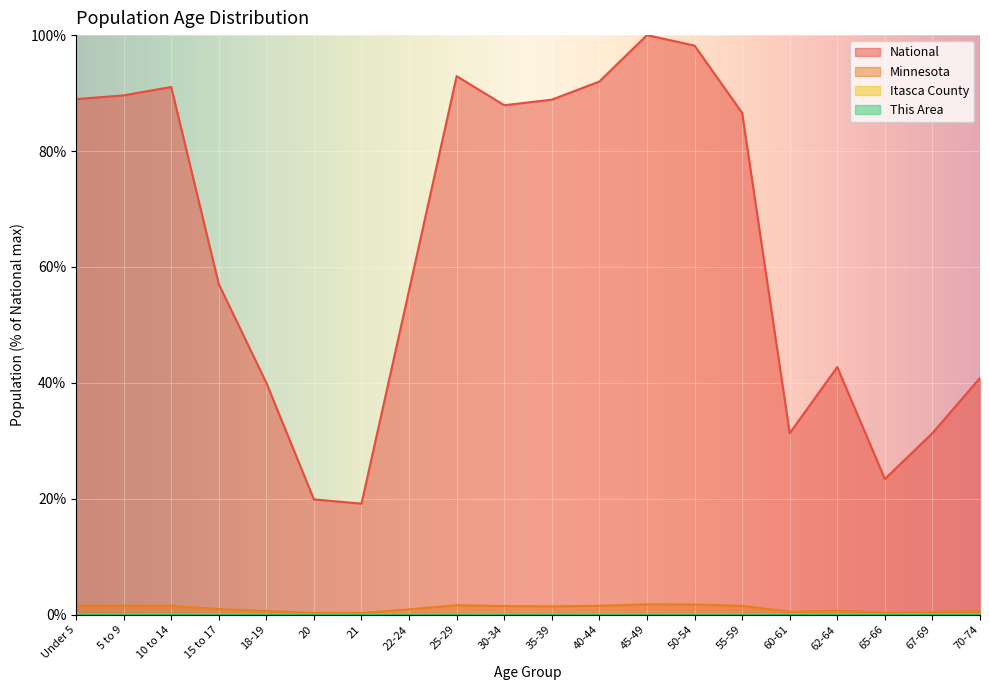

True or false: National has a value of 57.0 at 15 to 17.

True